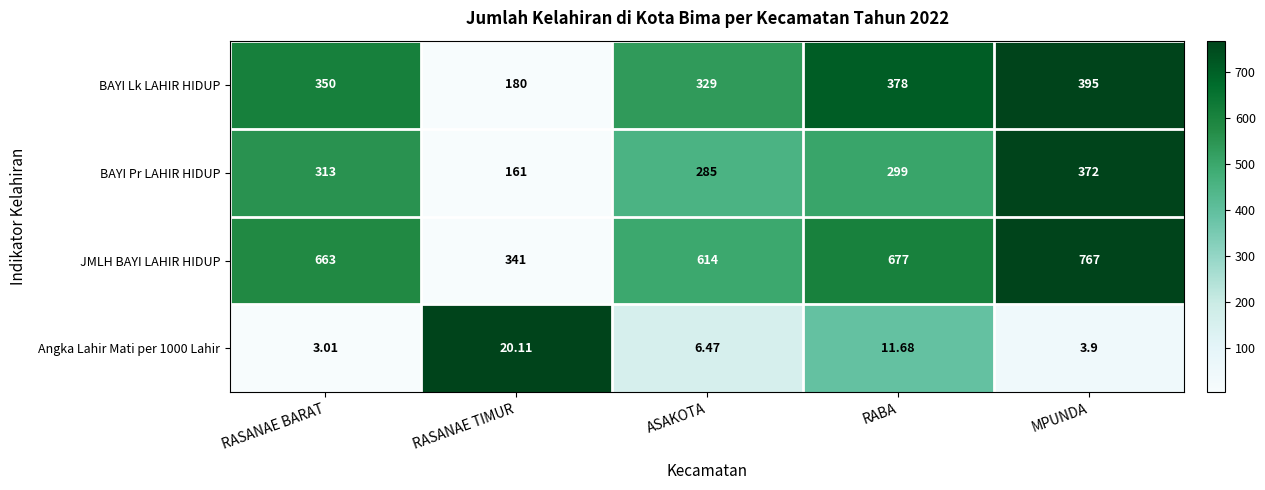

Which series has the largest total across all categories?

JMLH BAYI LAHIR HIDUP